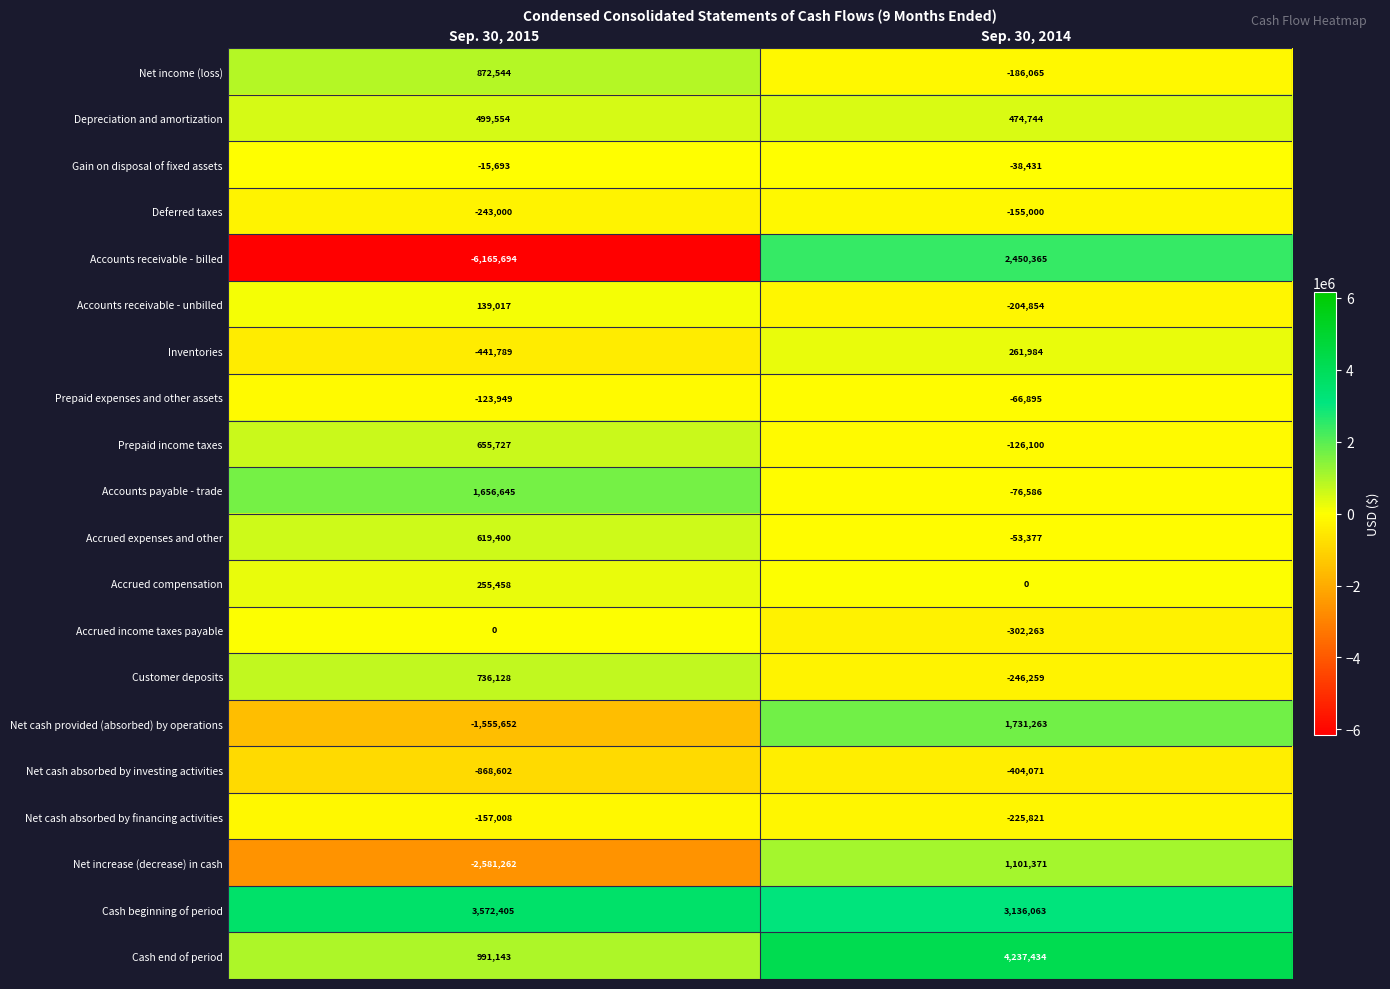

What is the difference between the Cash end of period values at Sep. 30, 2015 and Sep. 30, 2014?

3246291